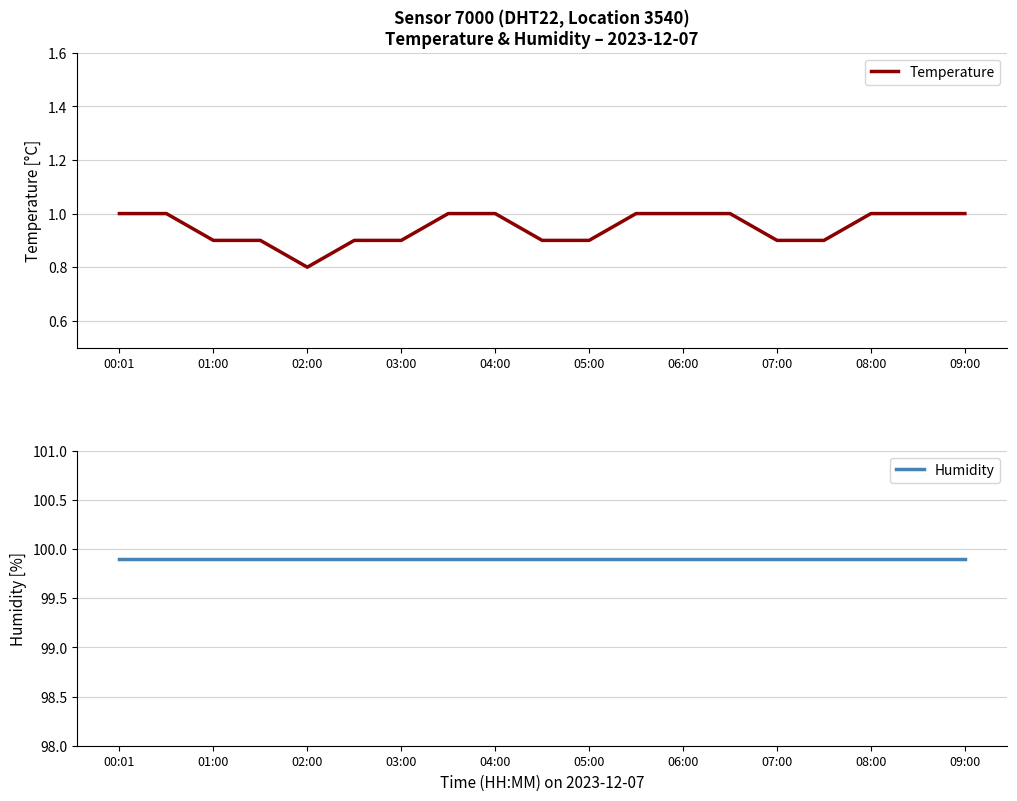

The Temperature series shows 0.2 at 01:00. True or false?

False